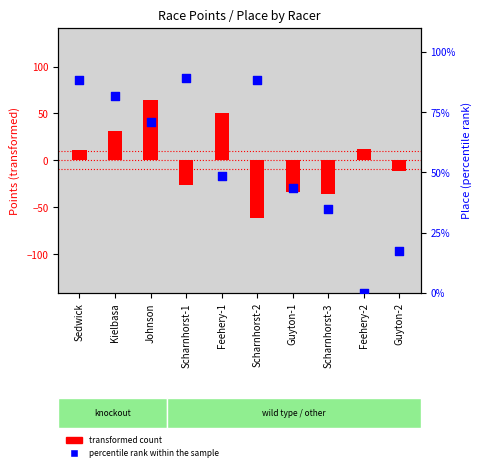

Which series reaches the maximum Y coordinate?

percentile rank within the sample